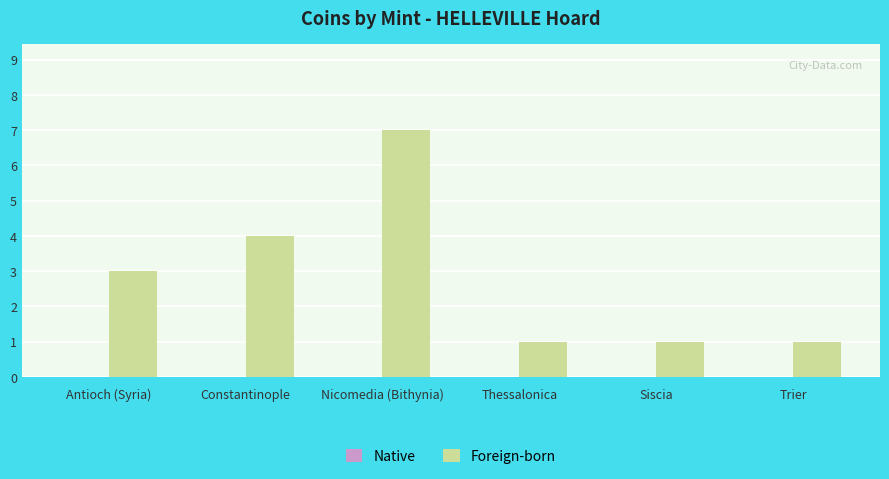

How many bars are there in total?

6